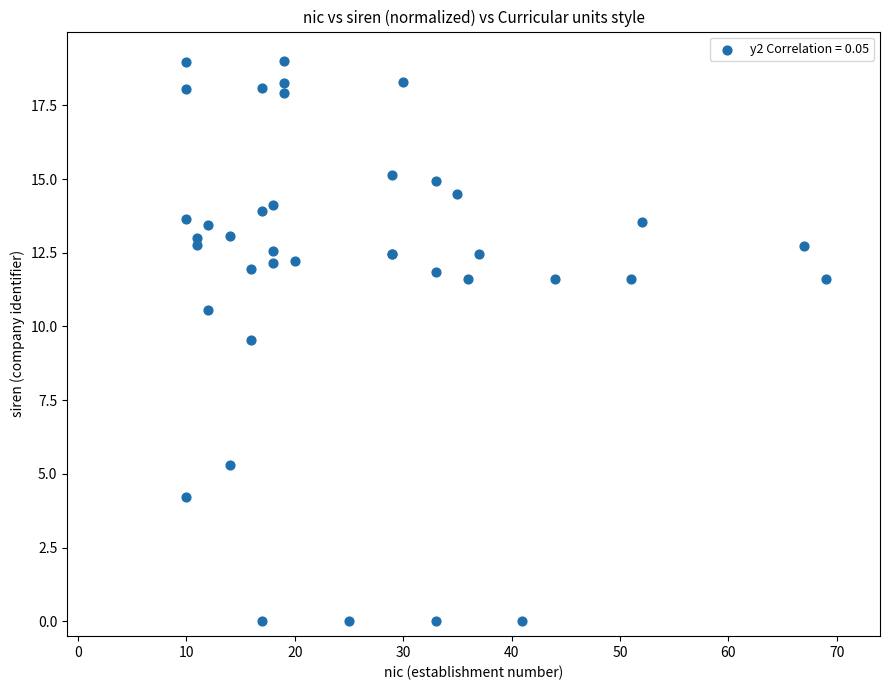

What Y value in the scatter plot is closest to 9?

9.6